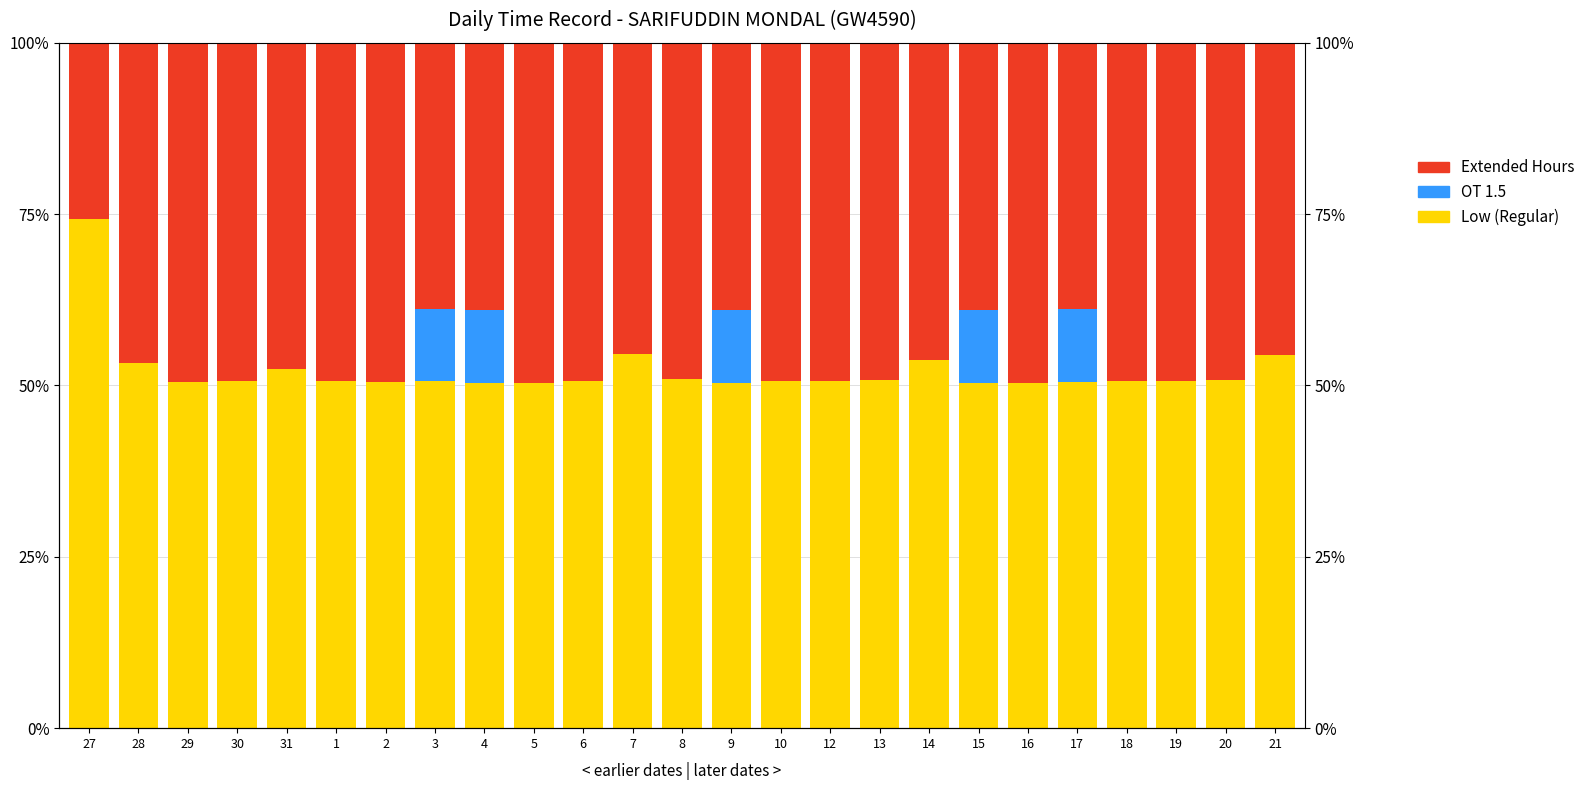

What position from the left is 15?

19